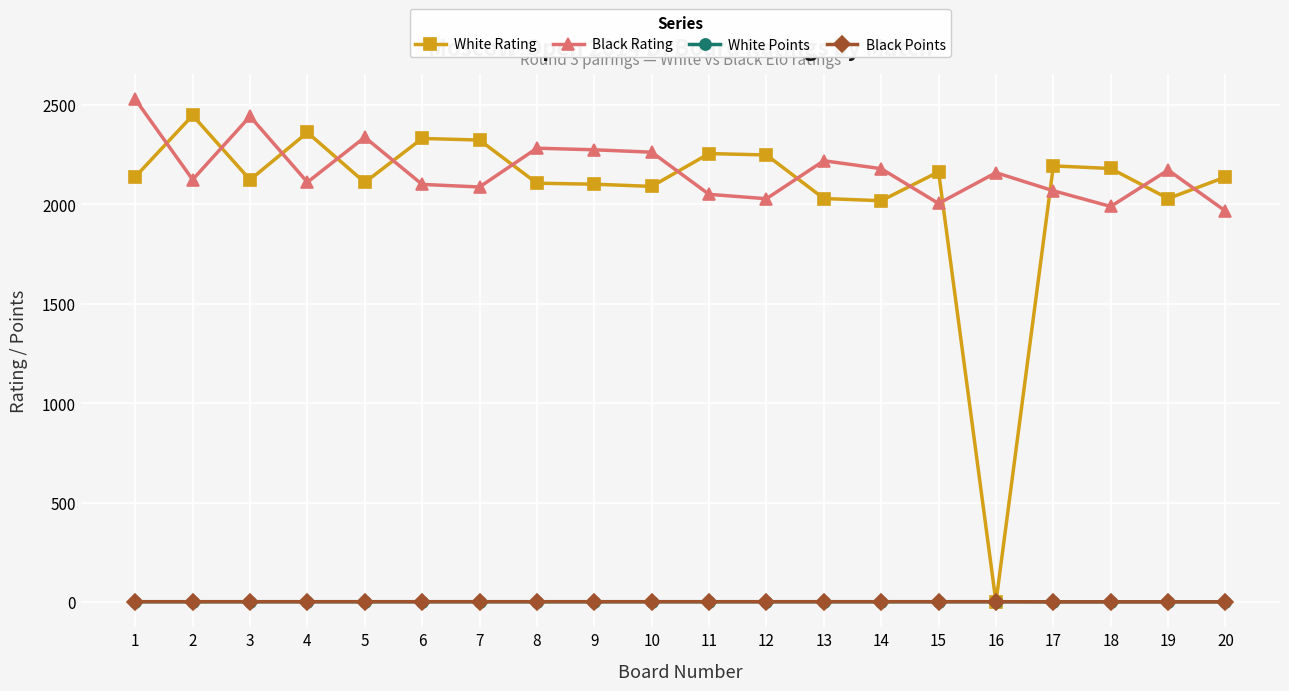

Is this an area chart (filled region under the line)?

No